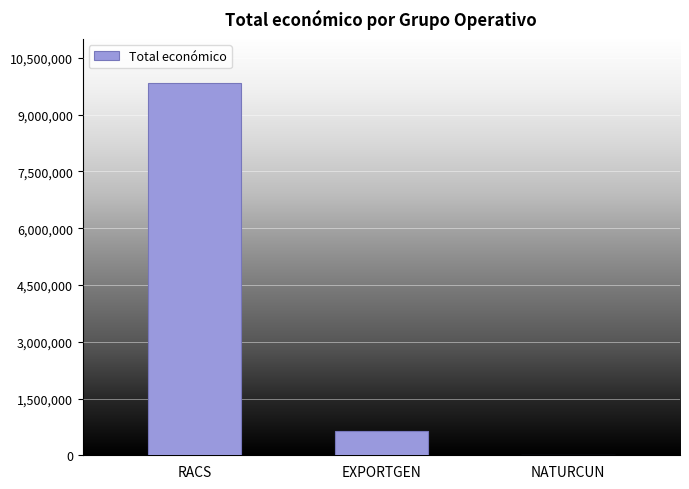

What is the greatest value displayed?

9847932